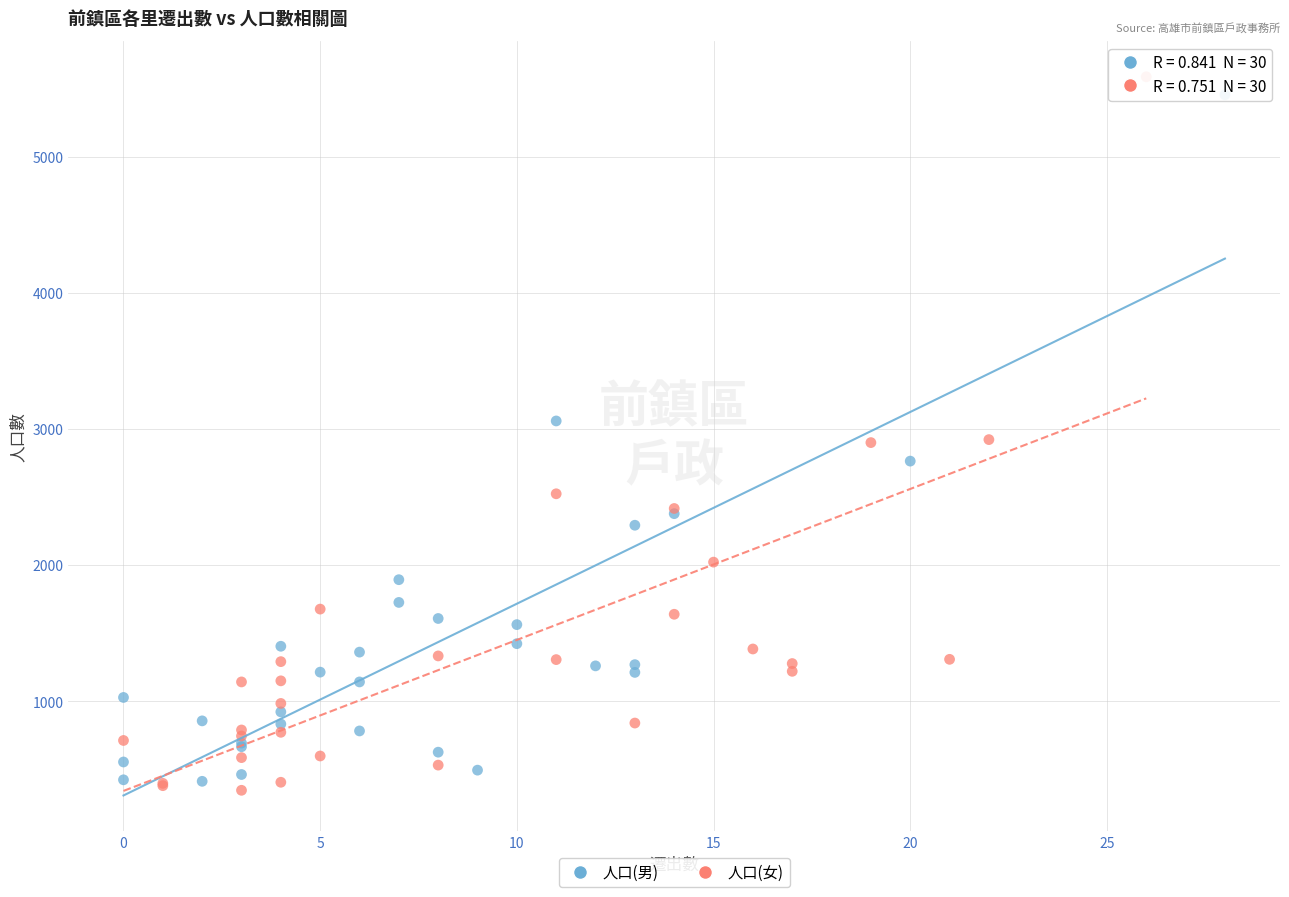

Which series reaches the minimum Y coordinate?

人口(女)